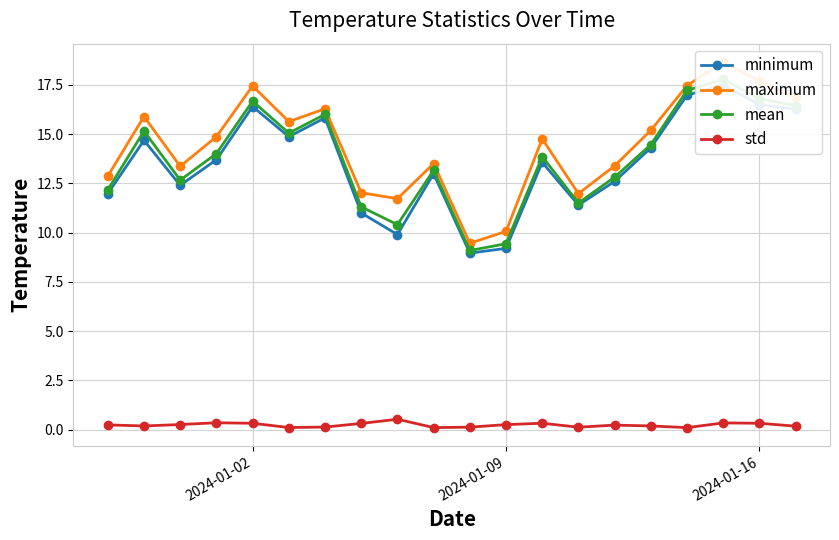

What is the minimum value for std?

0.1